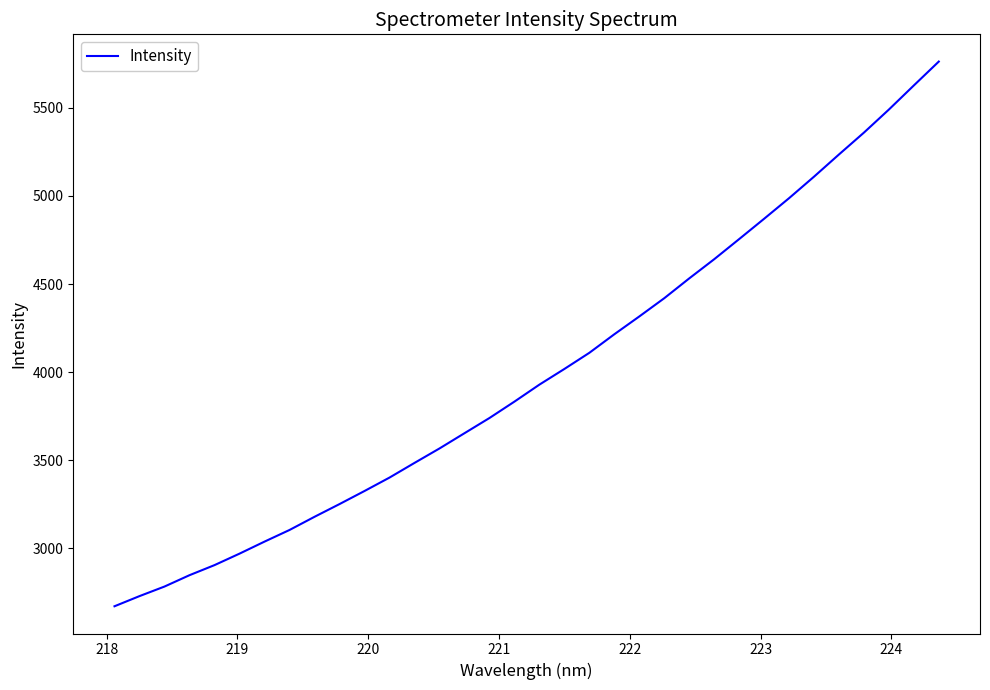

What is the greatest value displayed?

5762.9